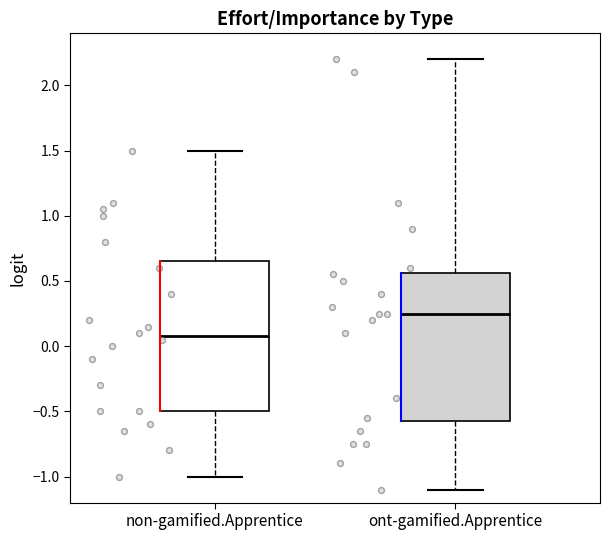

Reading left to right, transcribe this box plot: for each box, give where its median line is, the range the box spans, and where its two whiskers end, as read against the y-axis. The values are not printed on the chart, so give them approximately, as read against the axis.

non-gamified.Apprentice: median 0.10, box -0.50 to 0.65, whiskers -1.00 to 1.50
ont-gamified.Apprentice: median 0.25, box -0.55 to 0.55, whiskers -1.10 to 2.20